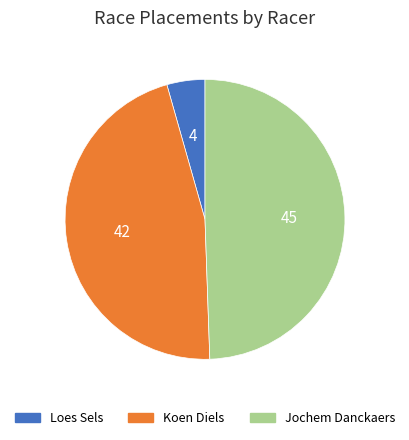

Rank the categories by value from lowest to highest.

Loes Sels, Koen Diels, Jochem Danckaers